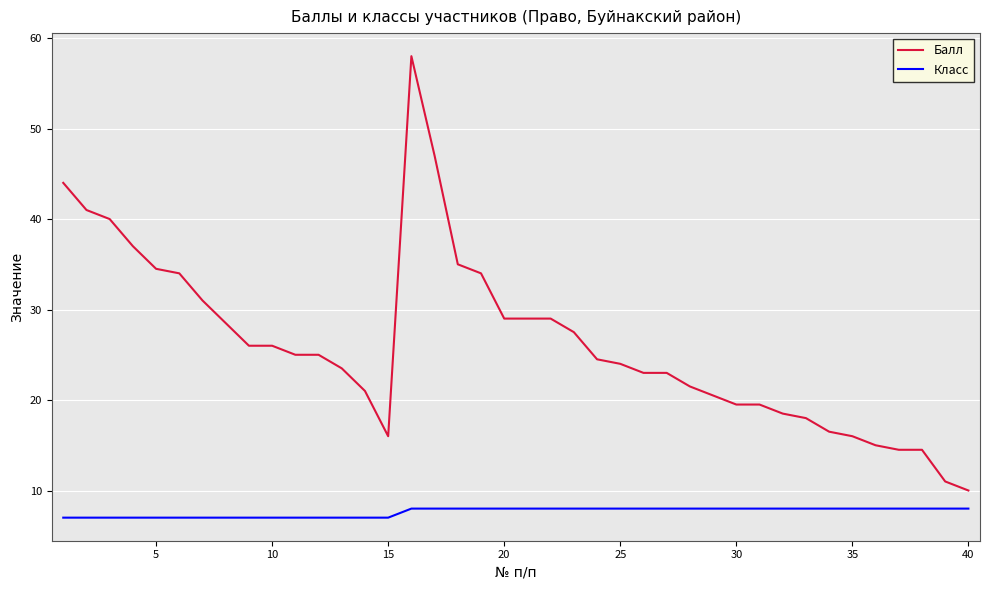

What is the minimum value shown in the chart?

7.0